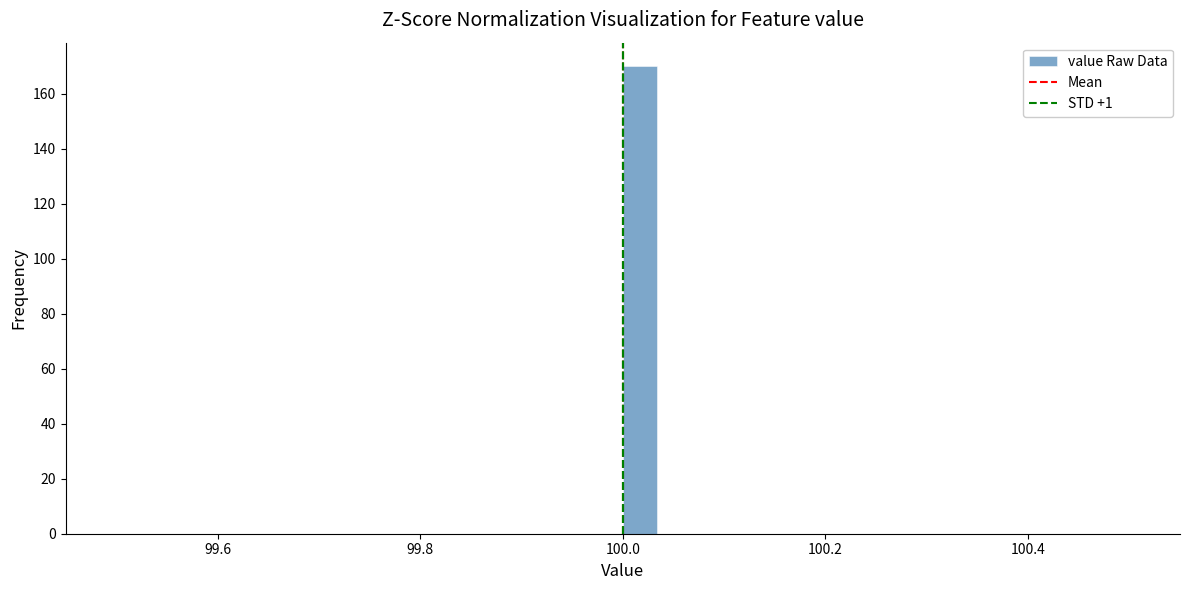

Read against the x-axis, roughly where is the centre of the tallest bar?

100.02